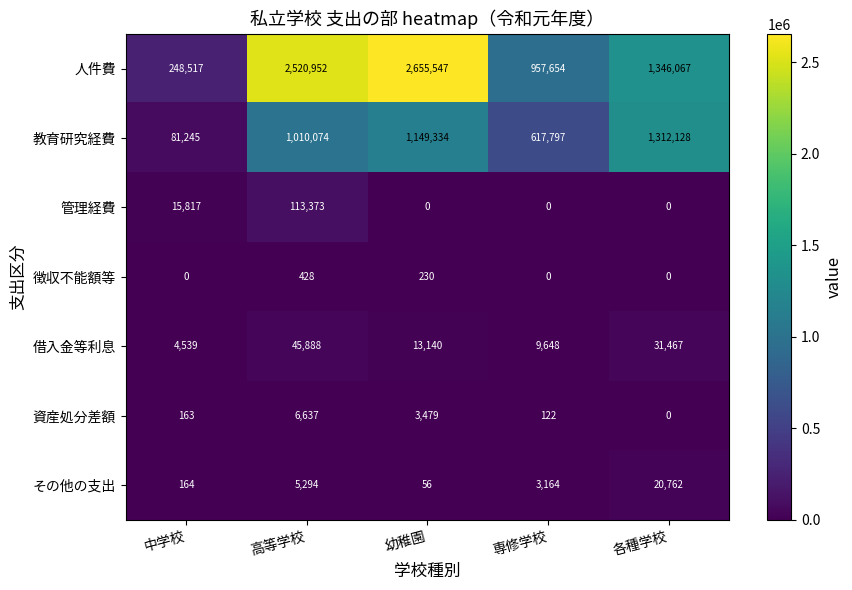

How many categories are shown in the chart?

5